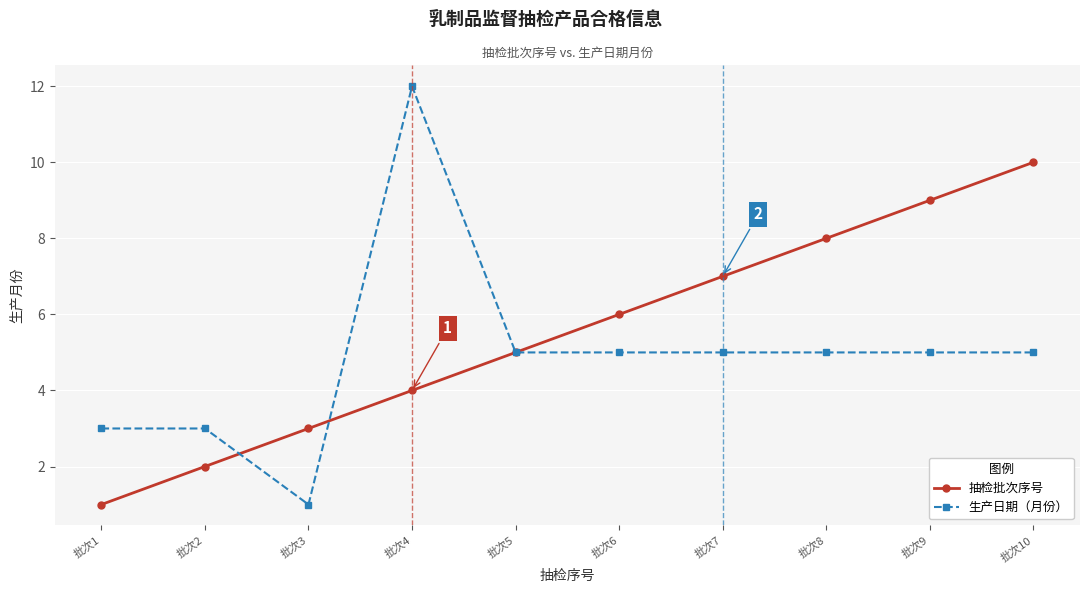

Count the number of categories in the chart.

10